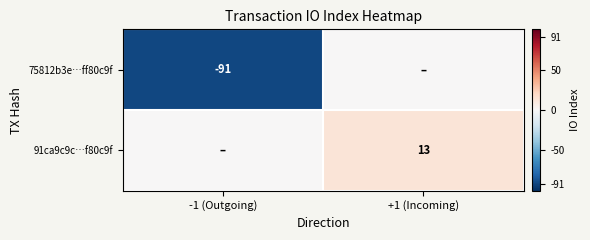

The 75812b3e…ff80c9f series shows -145 at -1 (Outgoing). True or false?

False